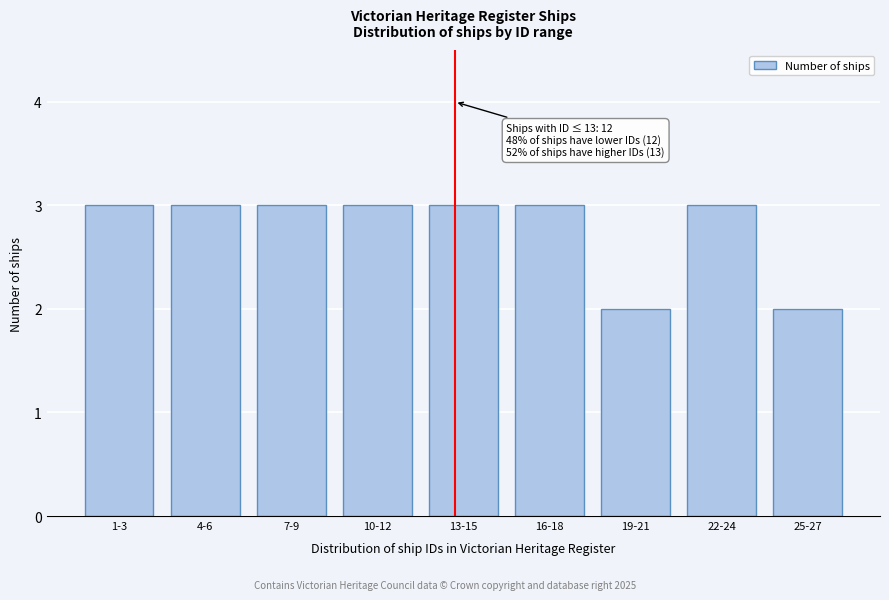

Reading left to right, extract all data points from this chart.

3	3	3	3	3	3	2	3	2